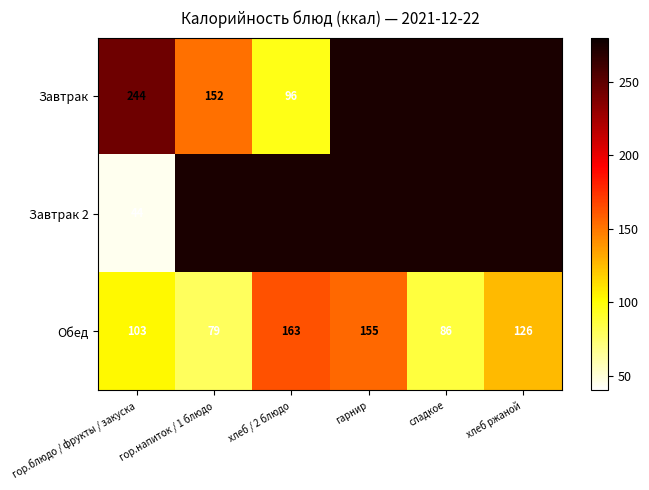

At which label does Обед reach its minimum?

гор.напиток / 1 блюдо